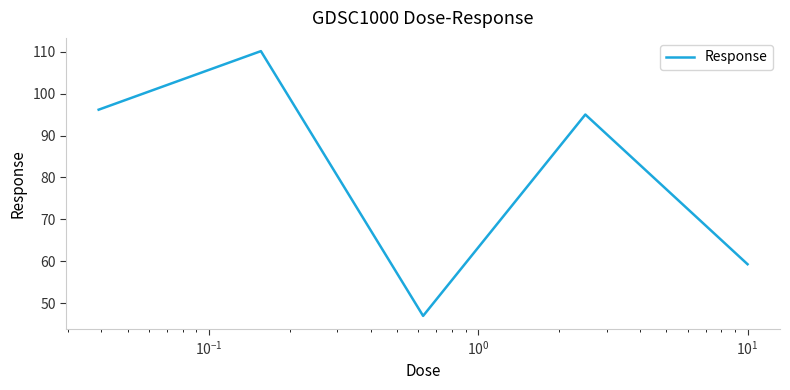

What is the sum of all values?

407.6